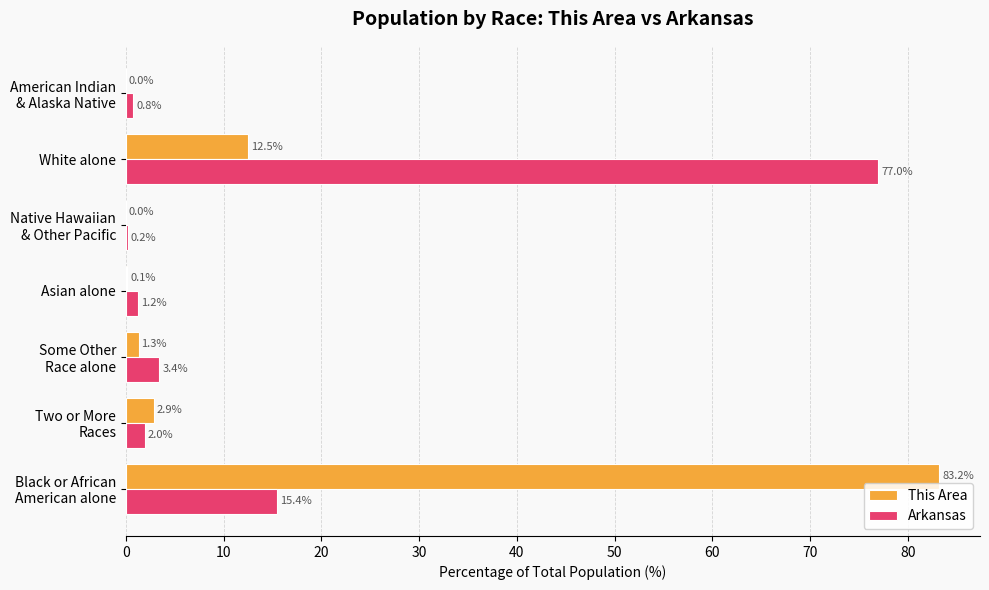

How many series are shown in this chart?

2